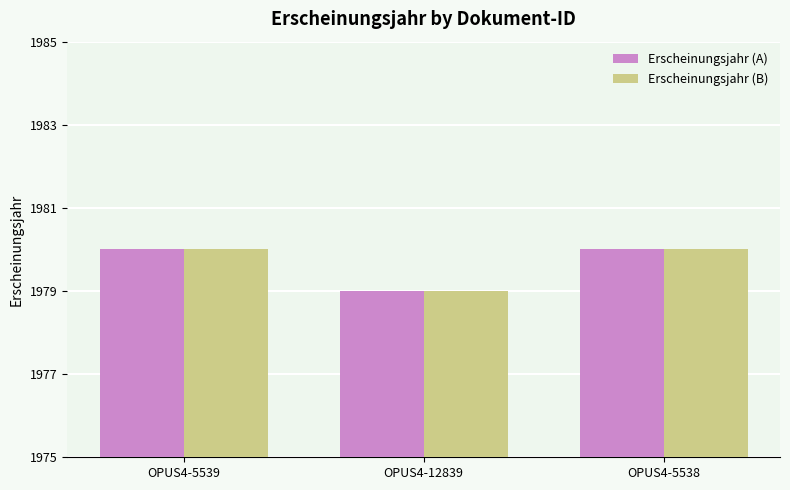

What is the sum of all Erscheinungsjahr (A) values?

5939